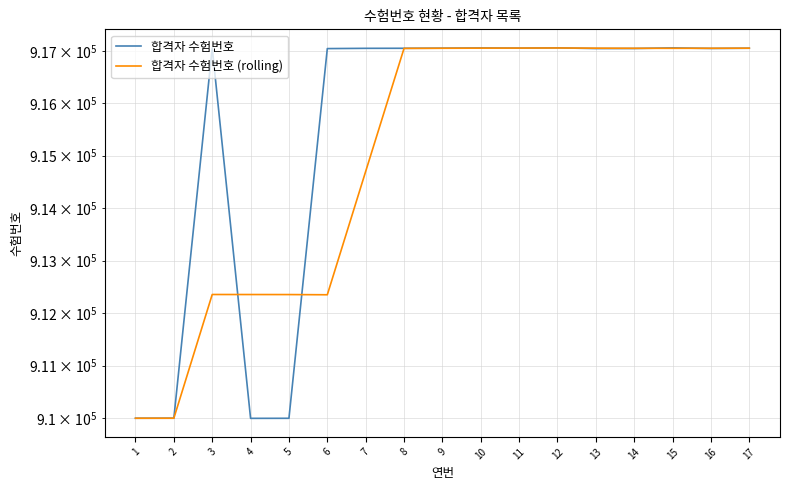

Which series has the largest total across all categories?

합격자 수험번호